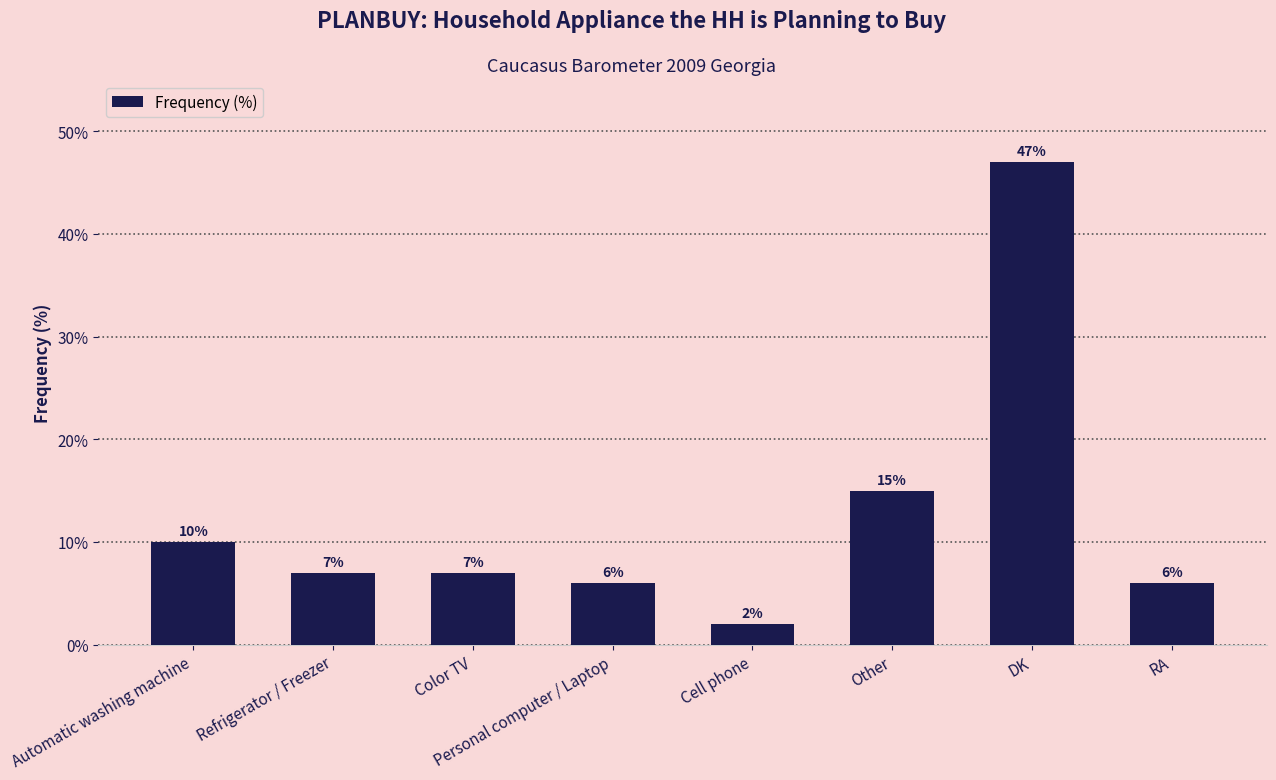

What is the label of the 2nd bar from the right?

DK